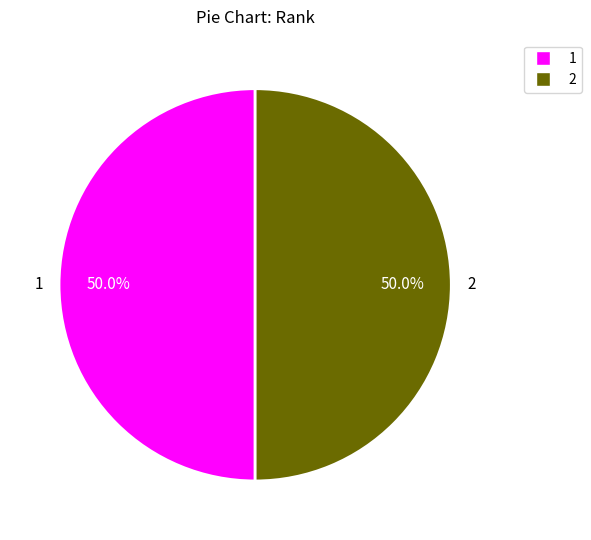

How many segments does this pie chart have?

2